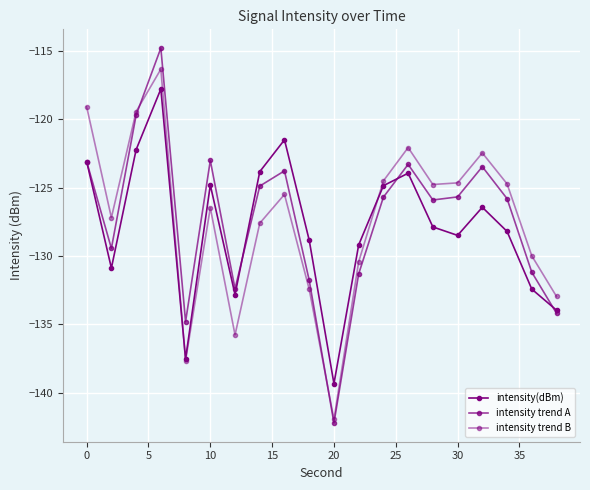

How many lines are shown in the chart?

3